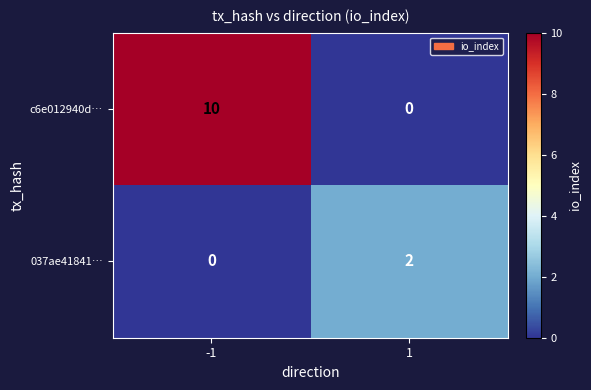

Is the value of c6e012940d… at -1 greater than the value of 037ae41841… at -1?

Yes